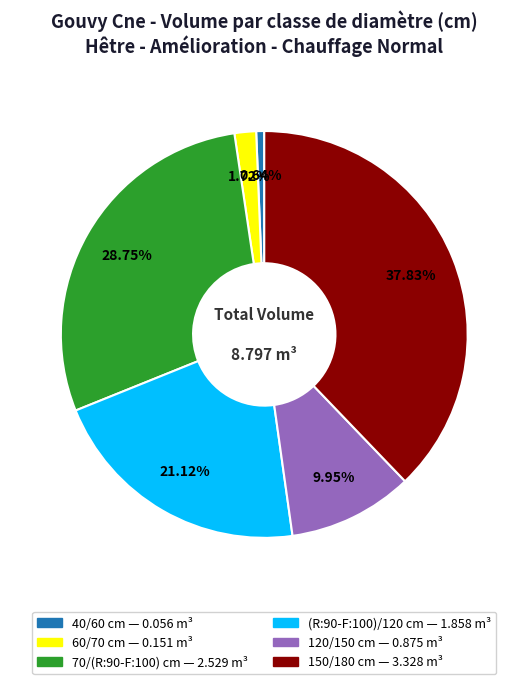

Is it true that 60/70 is 2% of the pie?

True